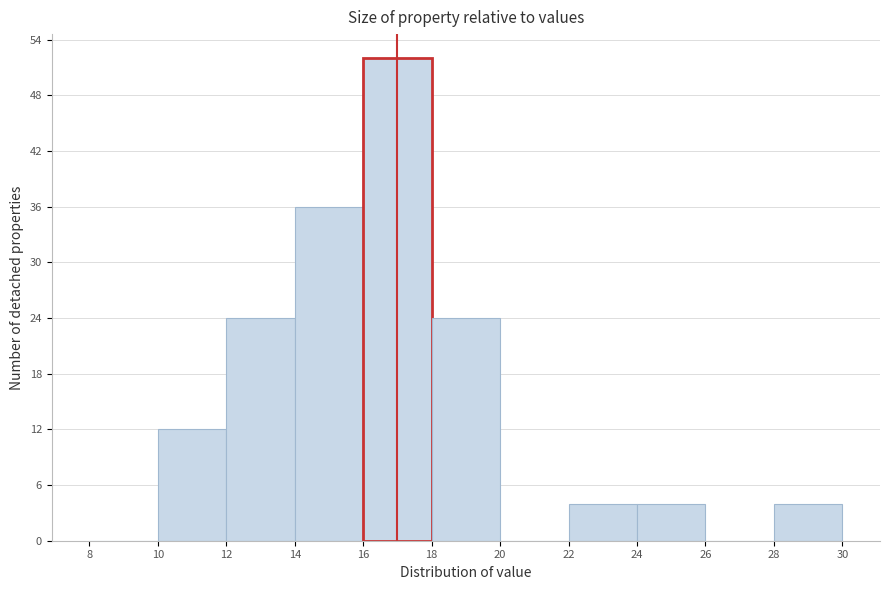

Reading left to right, list every bar in this chart as the range it spans on the x-axis followed by its height. The values are not printed on the chart, so give them approximately, as read against the axis.

8 to 10: 0
10 to 12: 12
12 to 14: 24
14 to 16: 36
16 to 18: 52
18 to 20: 24
20 to 22: 0
22 to 24: 4
24 to 26: 4
26 to 28: 0
28 to 30: 4